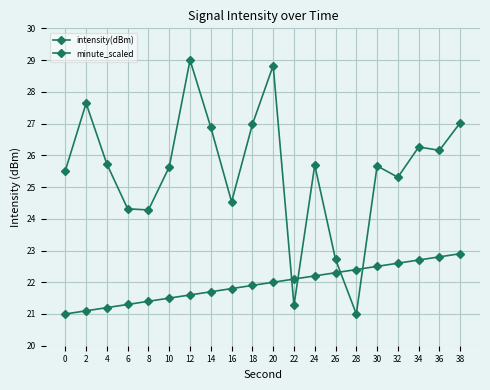

How many data points in minute_scaled are less than 22?

10